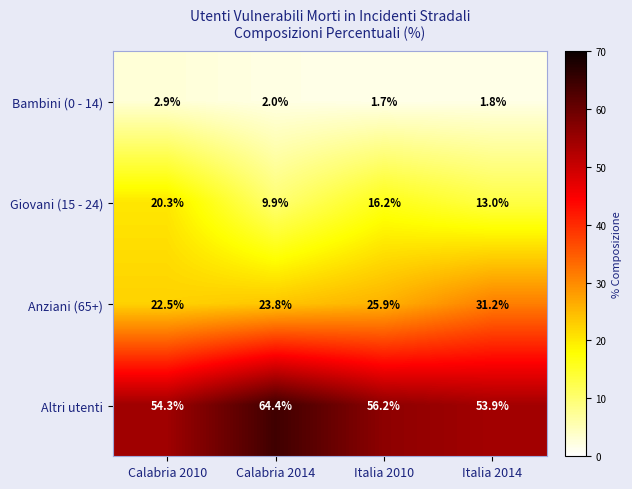

Which label corresponds to the smallest value in the chart?

Italia 2010